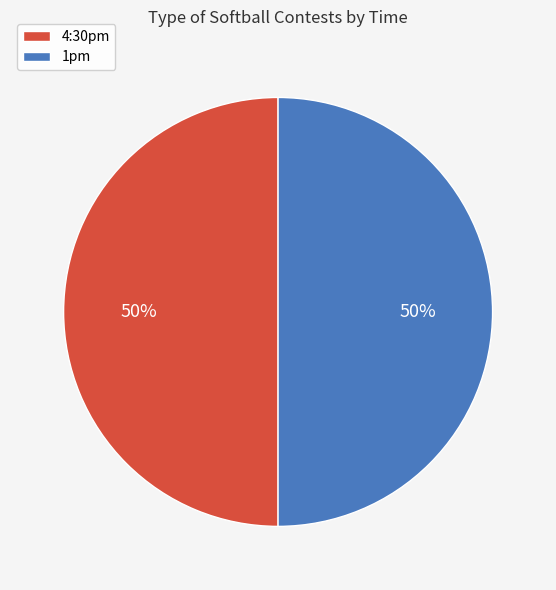

Is it true that 4:30pm is 41% of the pie?

False